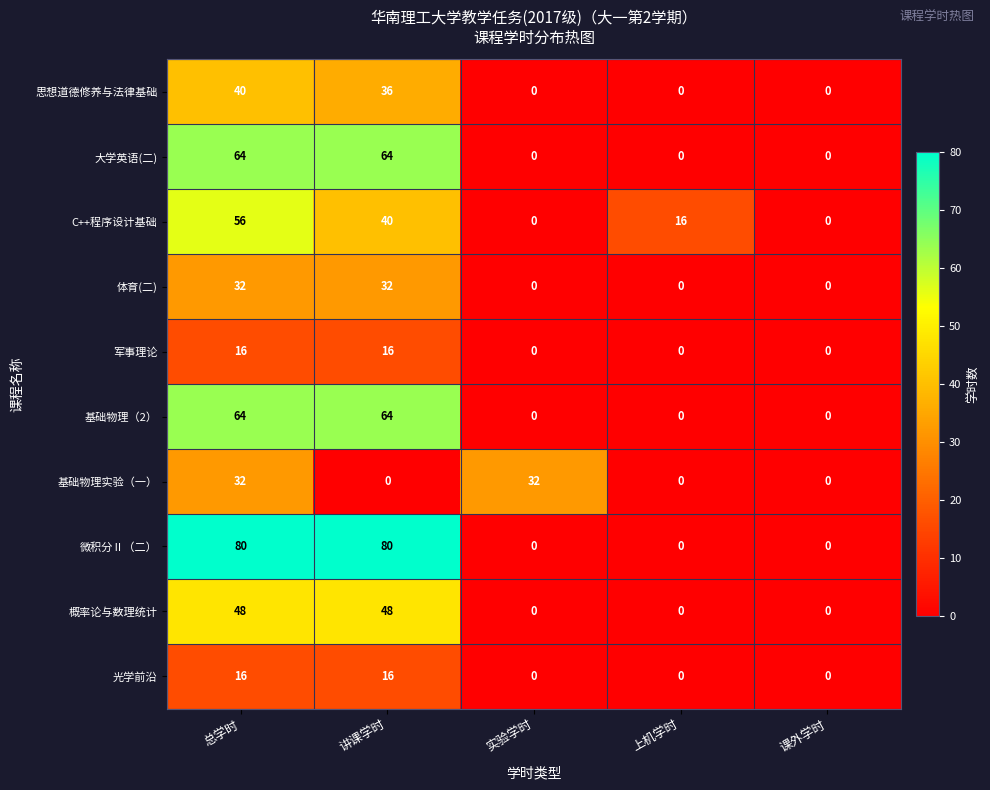

Count the number of categories in the chart.

5